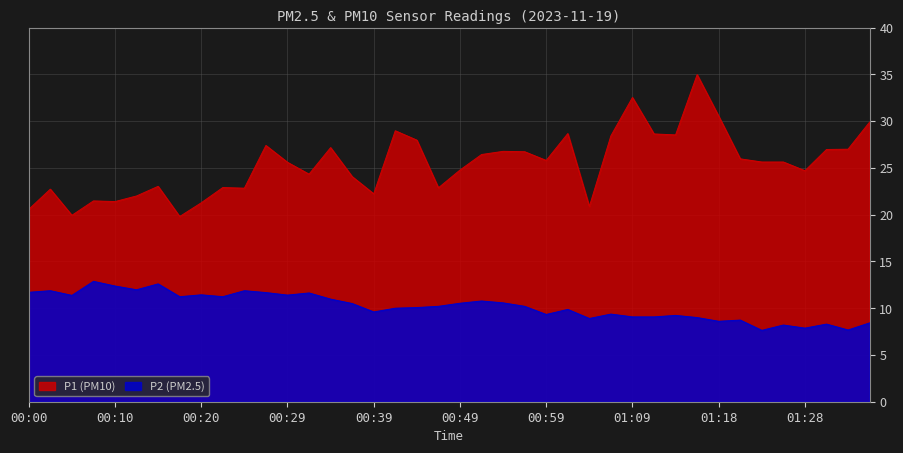

True or false: P2 and P1 intersect in this chart.

False